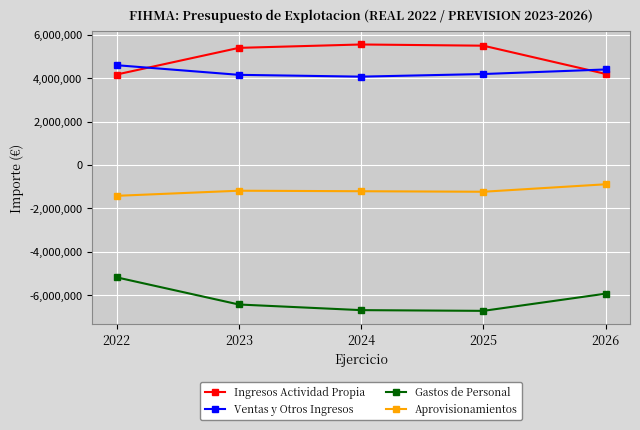

In Aprovisionamientos, how many points are higher than both neighbors (excluding endpoints)?

1